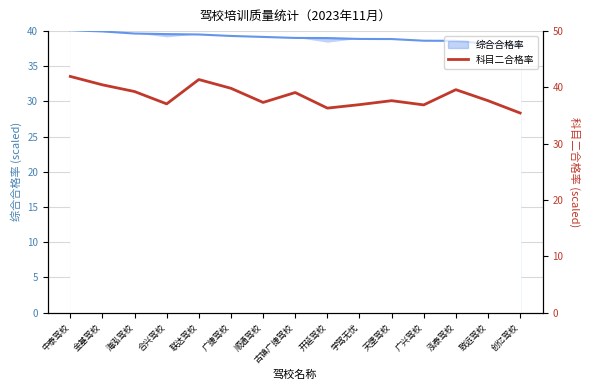

What is the label of the 13th point from the right?

海泓驾校